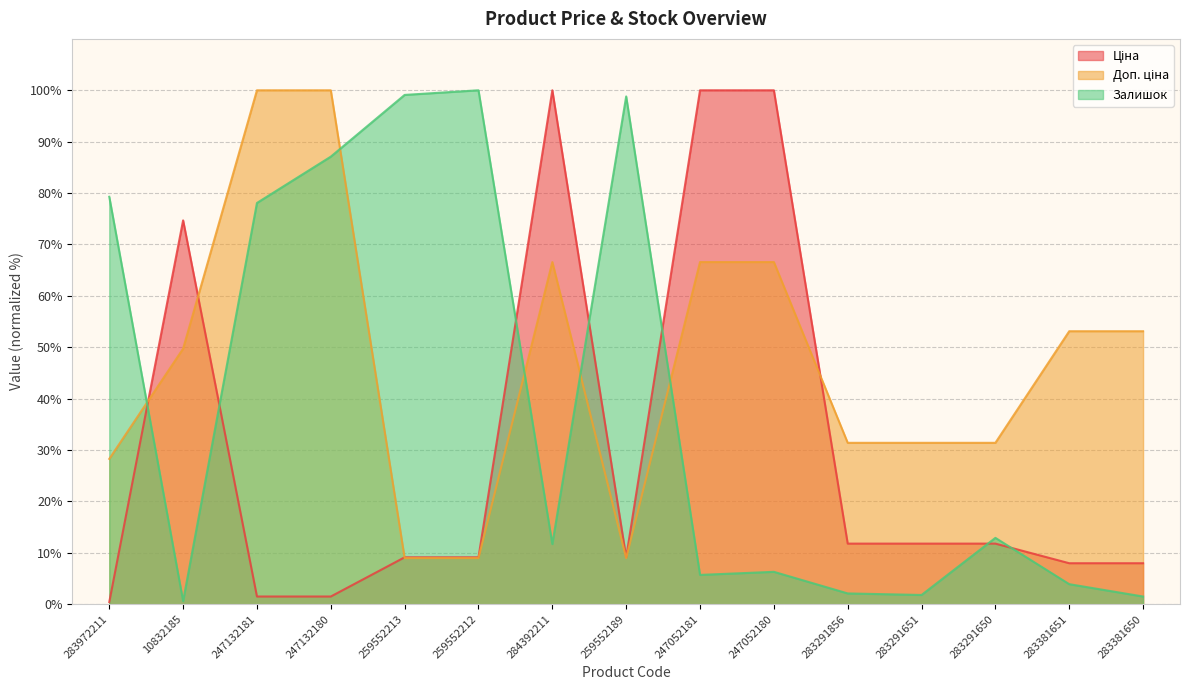

At 10832185, list the series in order from smallest to largest.

Залишок, Доп. ціна, Ціна